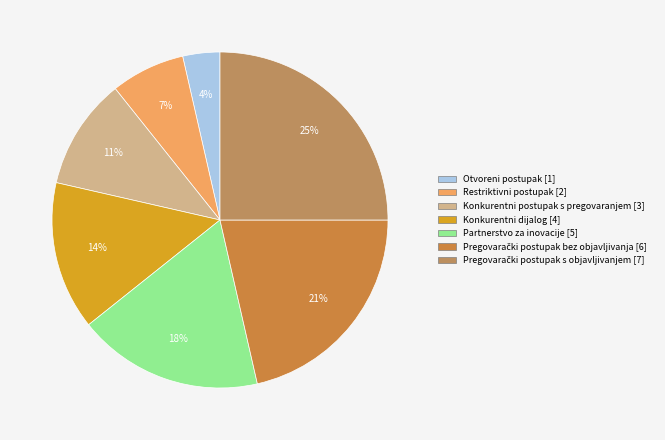

Between Konkurentni postupak s pregovaranjem and Otvoreni postupak, which is larger?

Konkurentni postupak s pregovaranjem